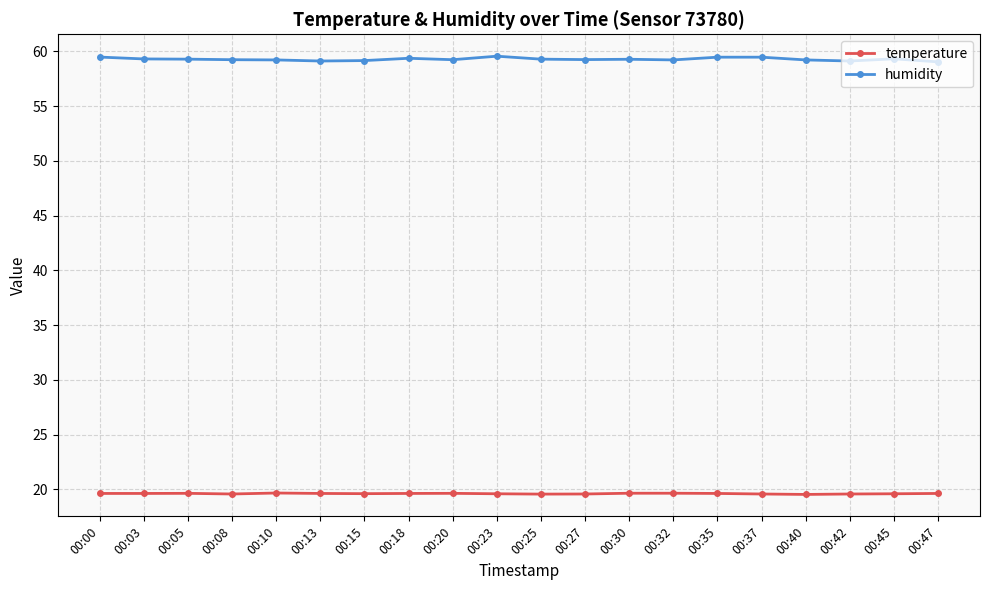

What is the value of the temperature point at the 9th from the left?

19.6